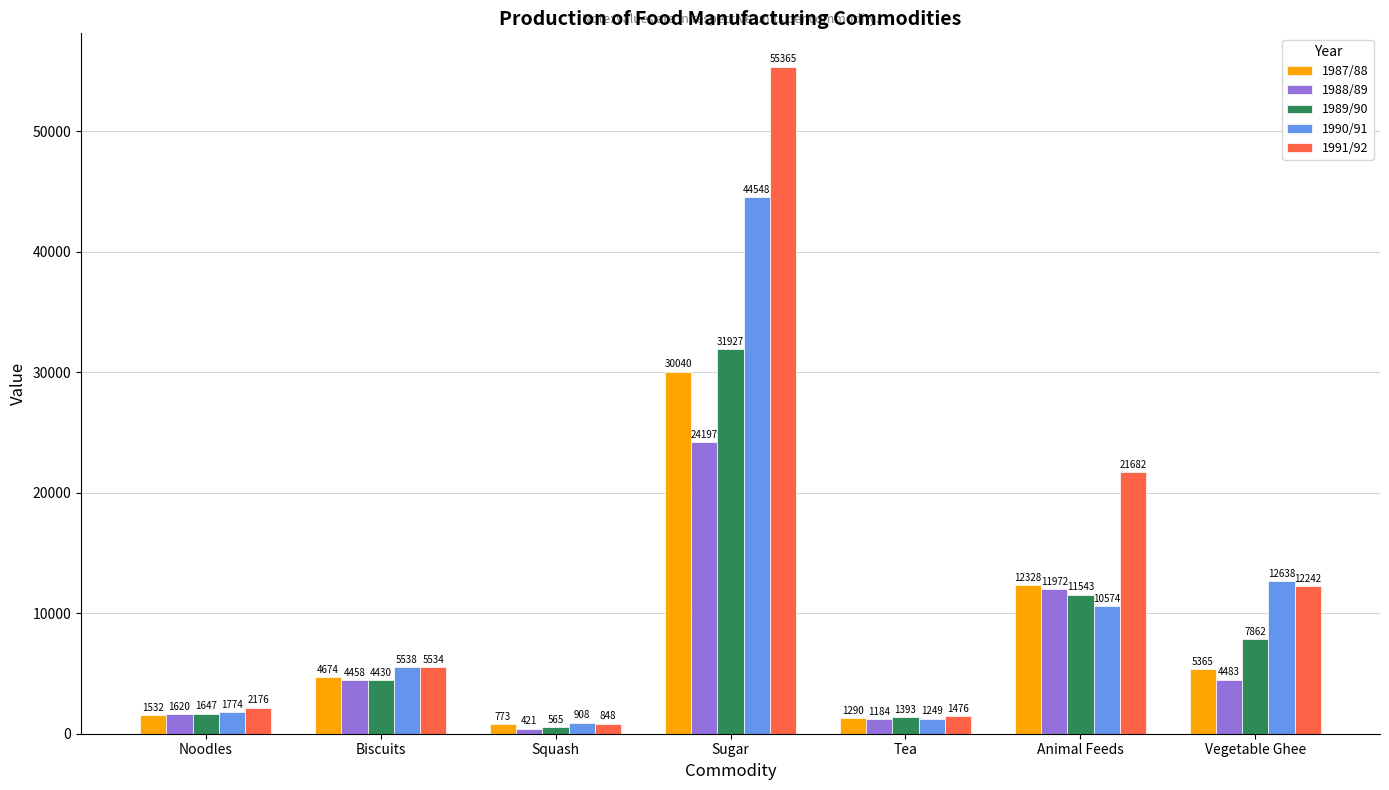

The value of 1988/89 at Noodles is 1620. True or false?

True